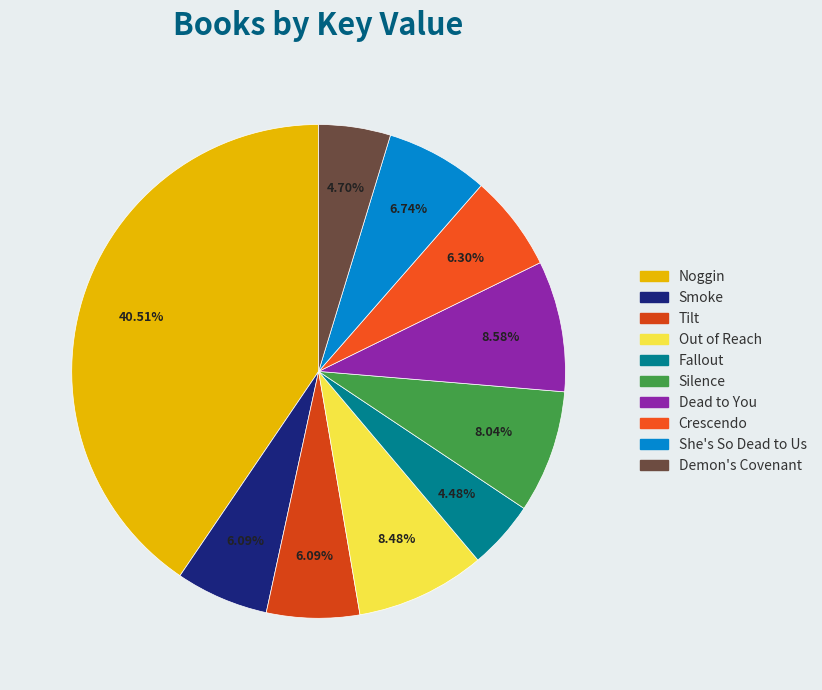

Which category has the biggest portion of the pie?

Noggin